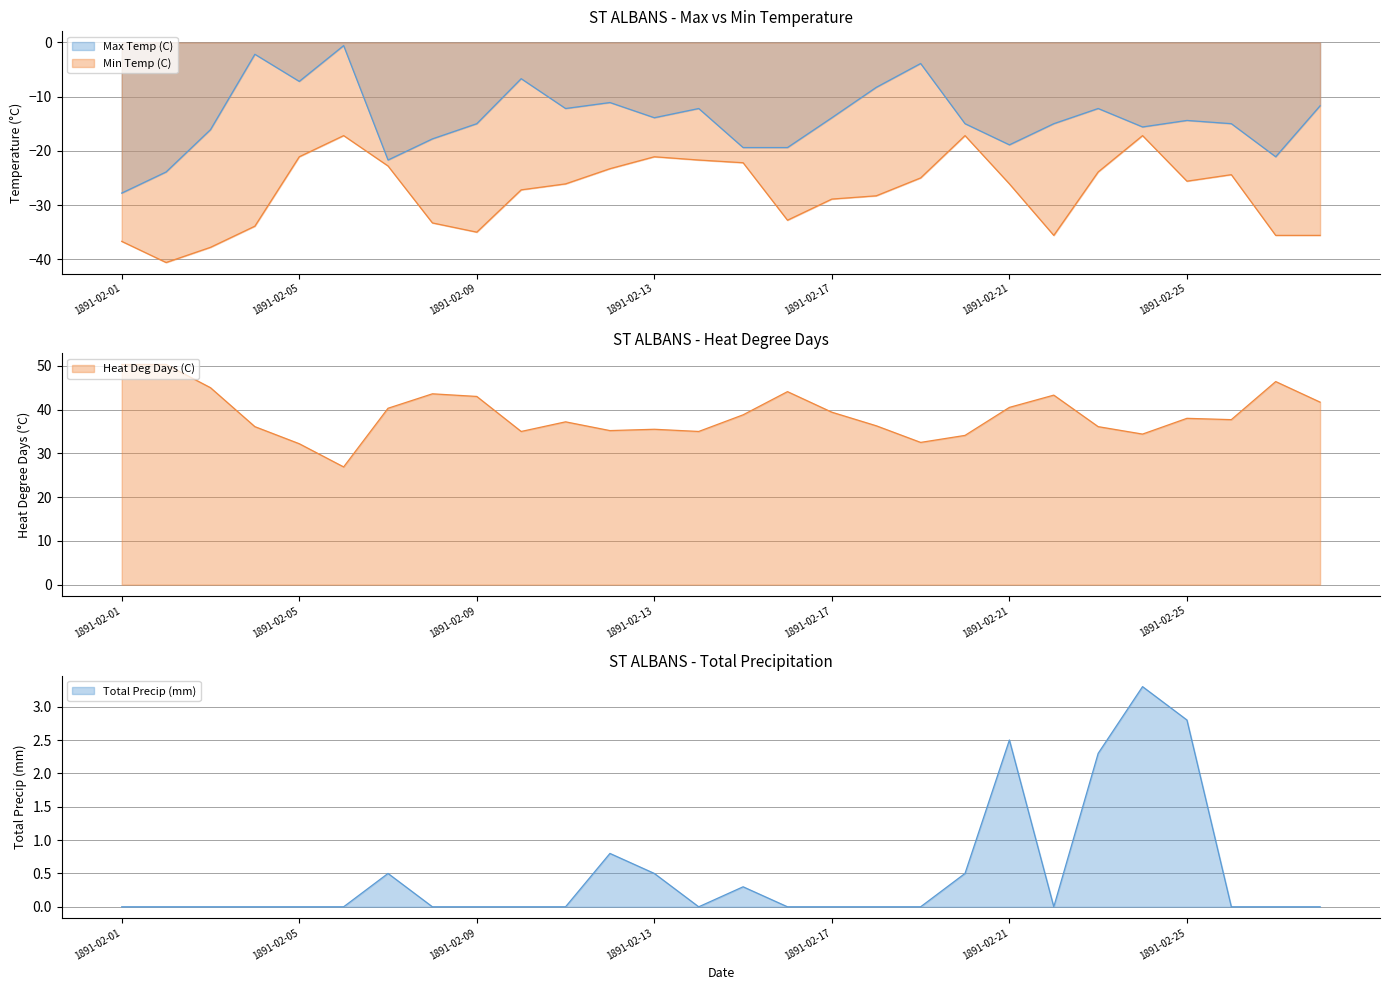

True or false: Max Temp (C) has a value of -8.9 at 1891-02-20.

False